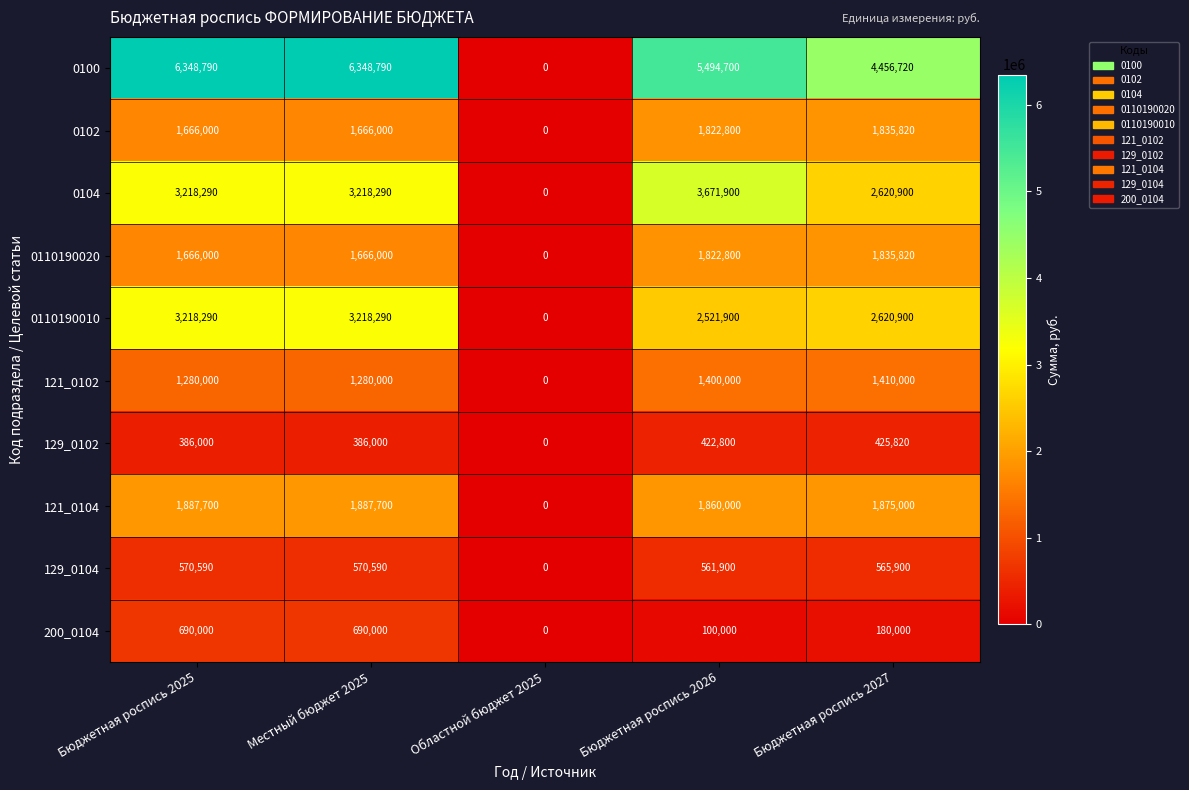

Which category has the lowest value in the 0110190020 series?

Областной бюджет 2025